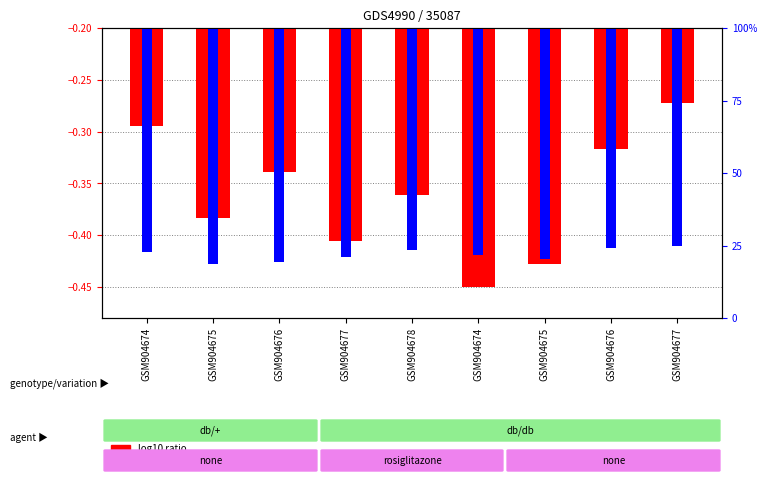

Rank the categories by log10 ratio value from lowest to highest.

GSM904674, GSM904675, GSM904677, GSM904675, GSM904678, GSM904676, GSM904676, GSM904674, GSM904677